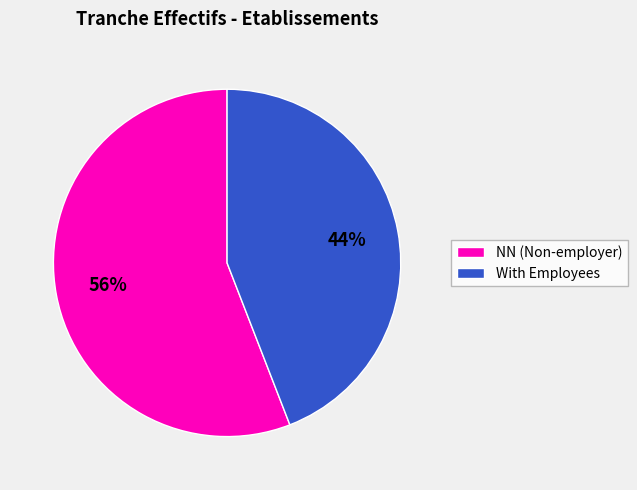

Is it true that With Employees is 55% of the pie?

False